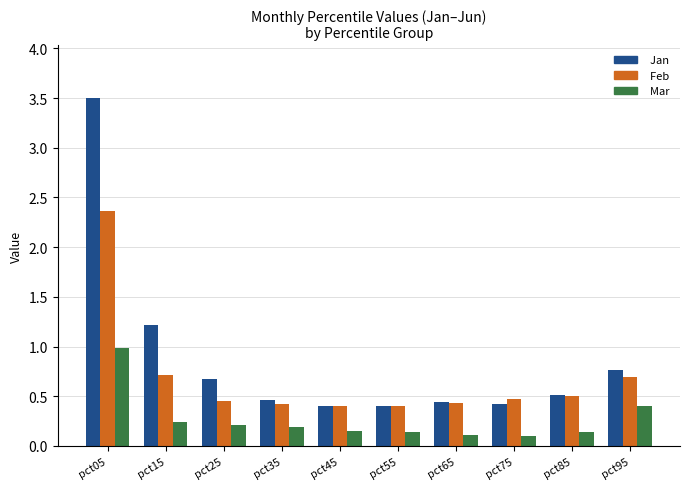

What is the difference between the maximum and second lowest values in the Feb series?

2.0